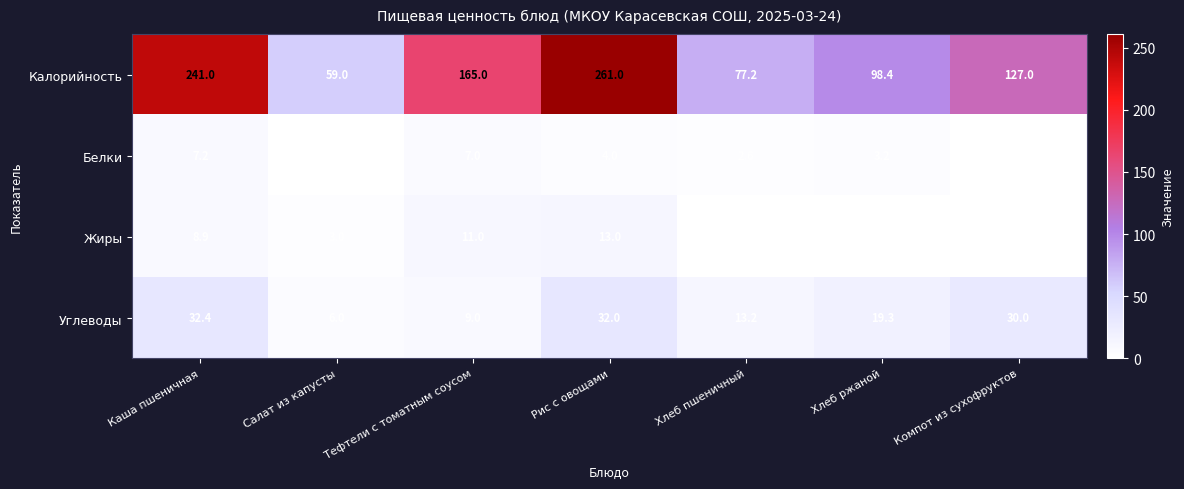

Which series has the widest spread of values?

Калорийность